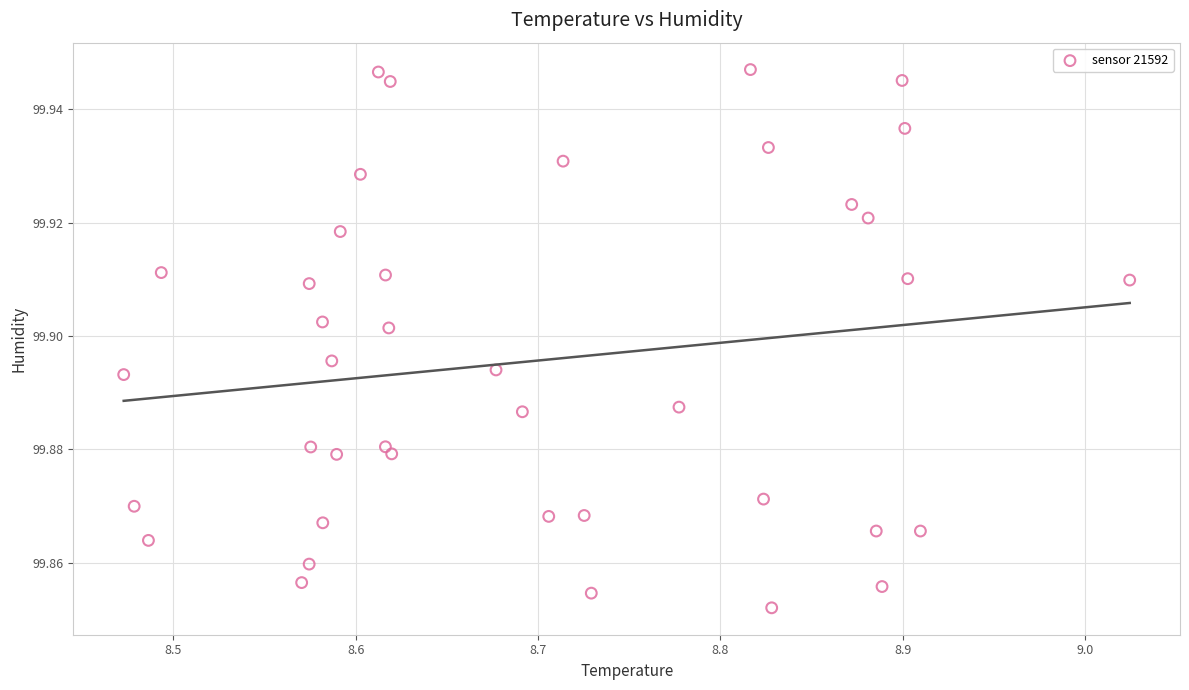

What is the range of X values (max minus min)?

0.6